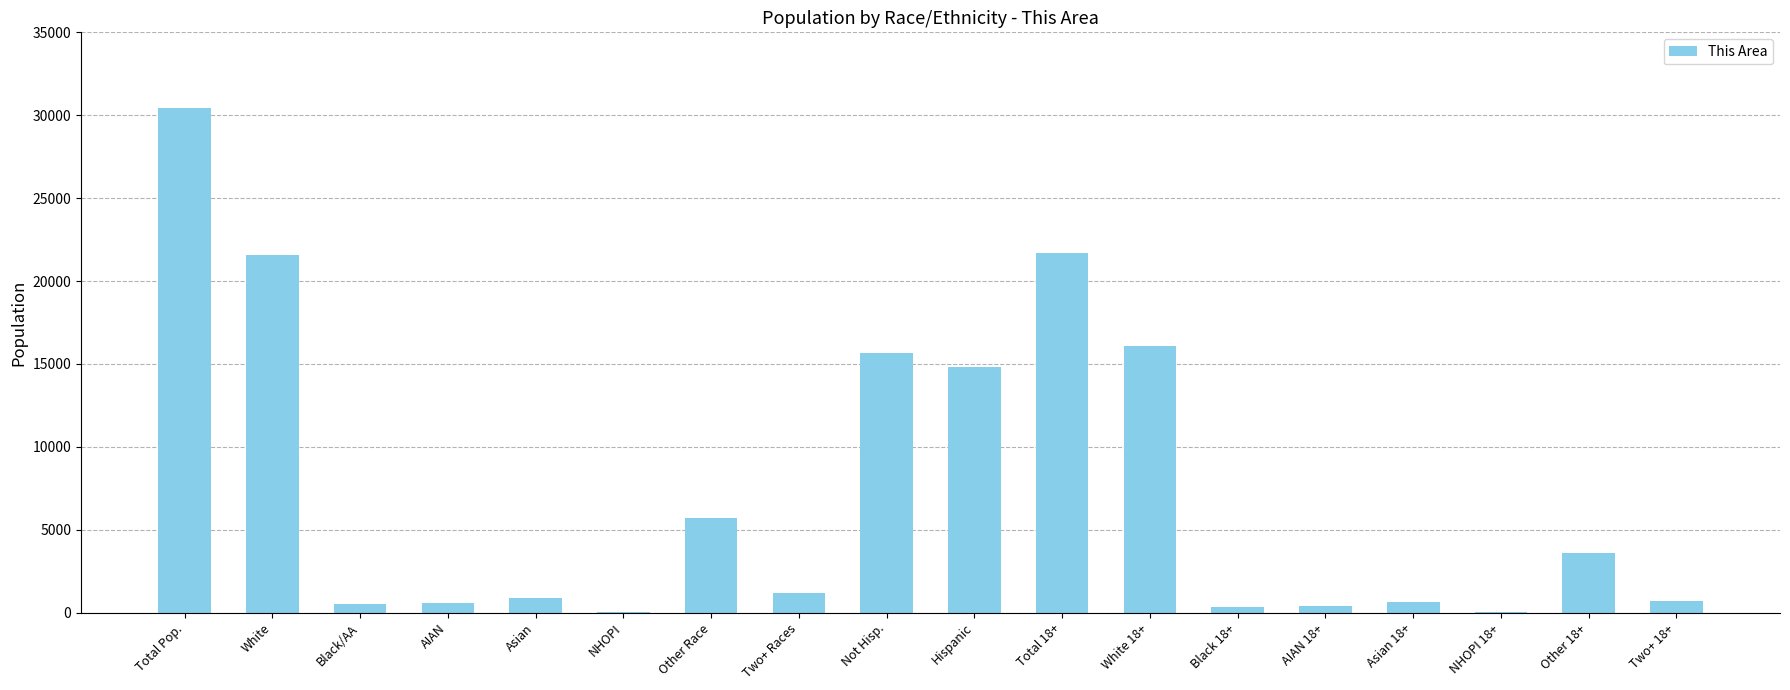

How many series are shown in this chart?

1